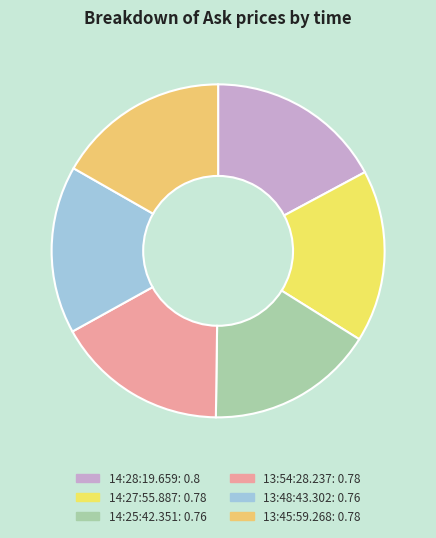

What percentage is the 13:54:28.237 slice, to the nearest percent?

17%